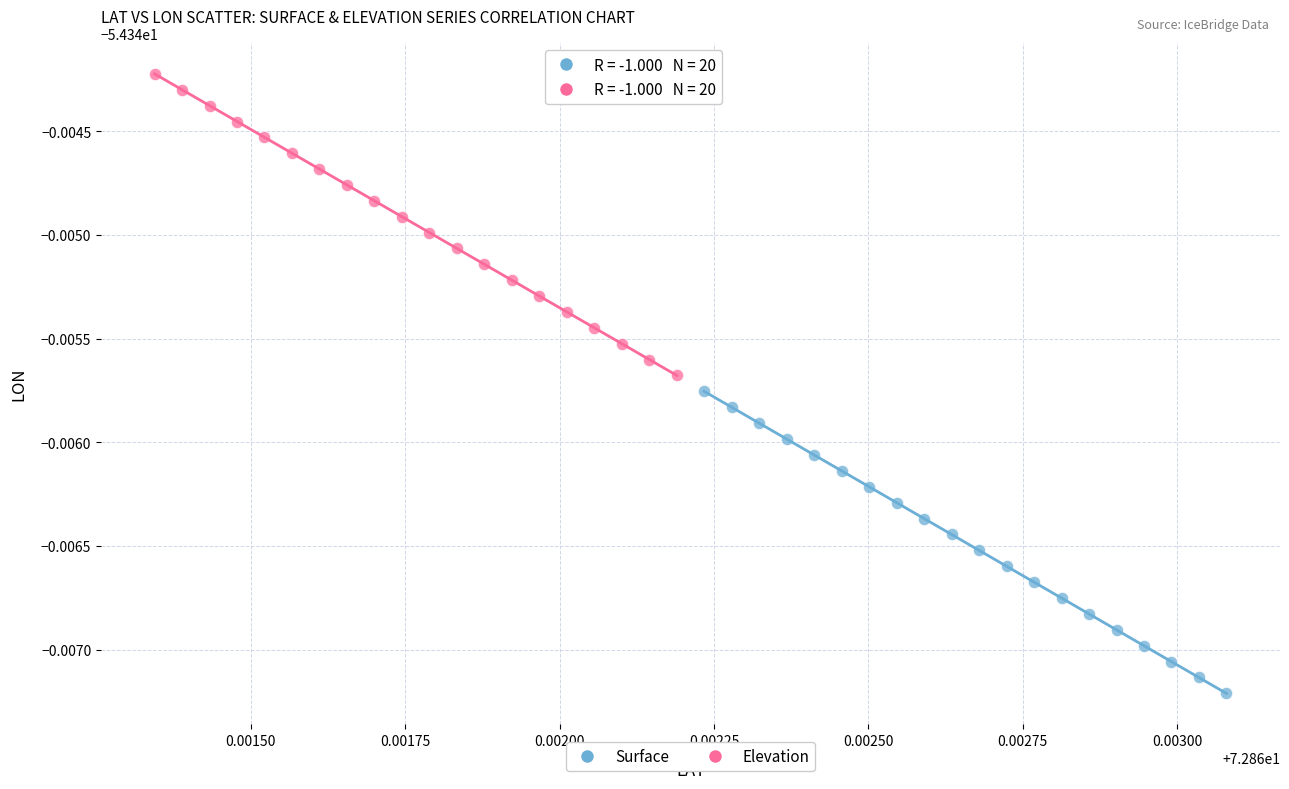

Which series contains the highest Y value?

Elevation